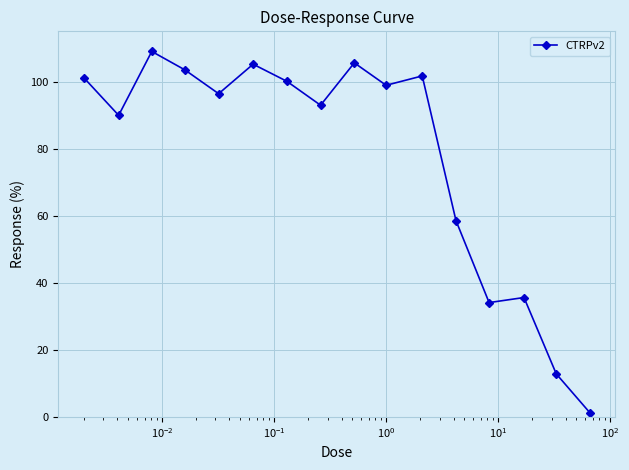

How many interior local peaks (higher than both neighbors) does the data have?

5